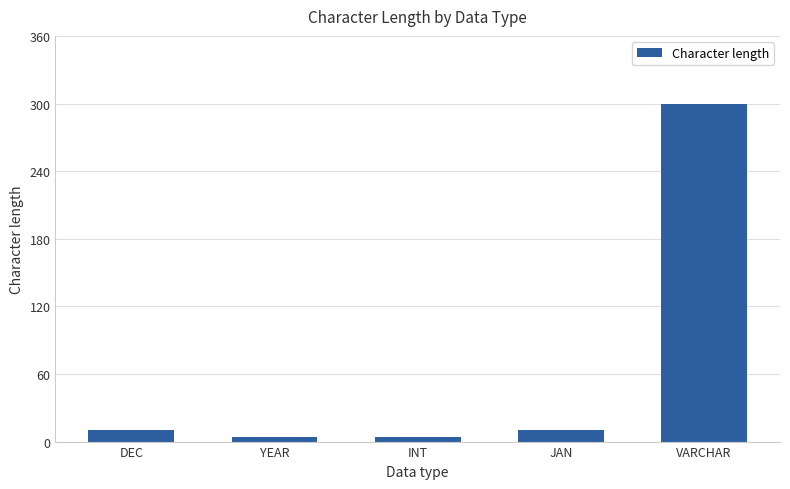

True or false: the data shows 300.0 at VARCHAR.

True